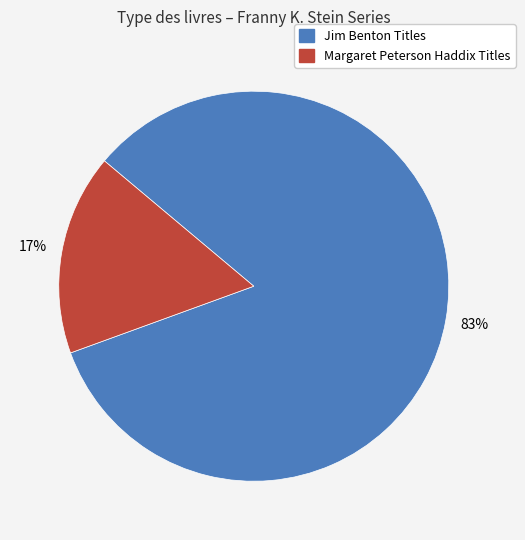

How many segments does this pie chart have?

2